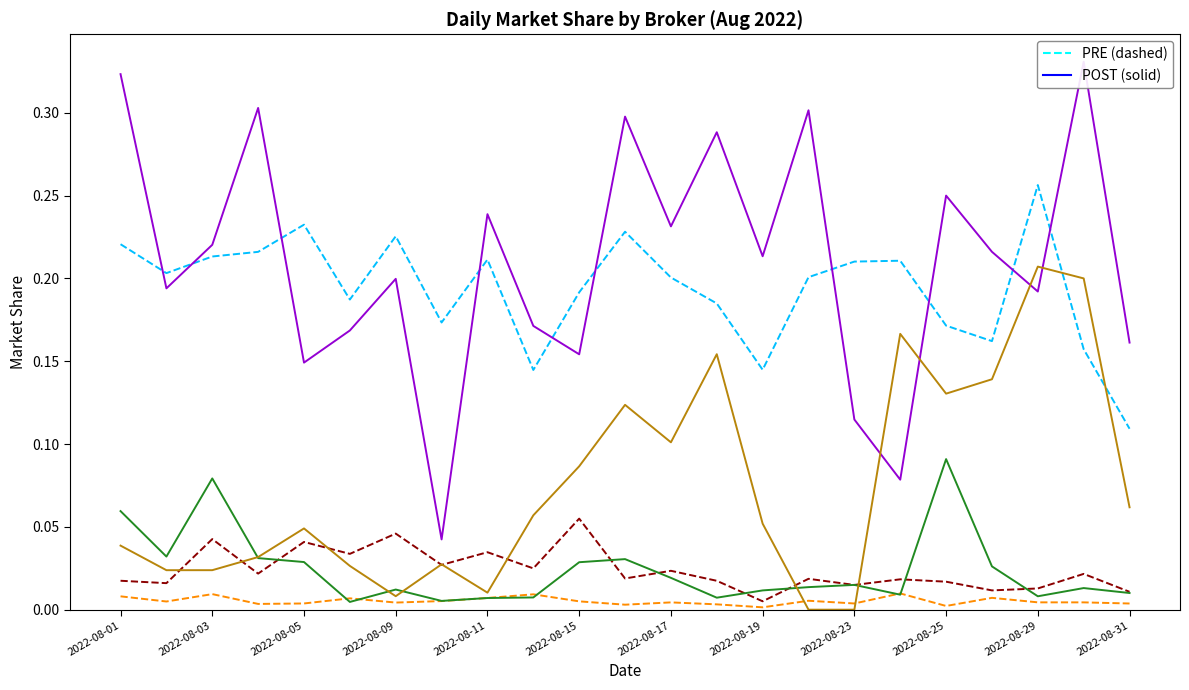

True or false: BBDC4 has a value of 0.2 at 2022-08-03.

True